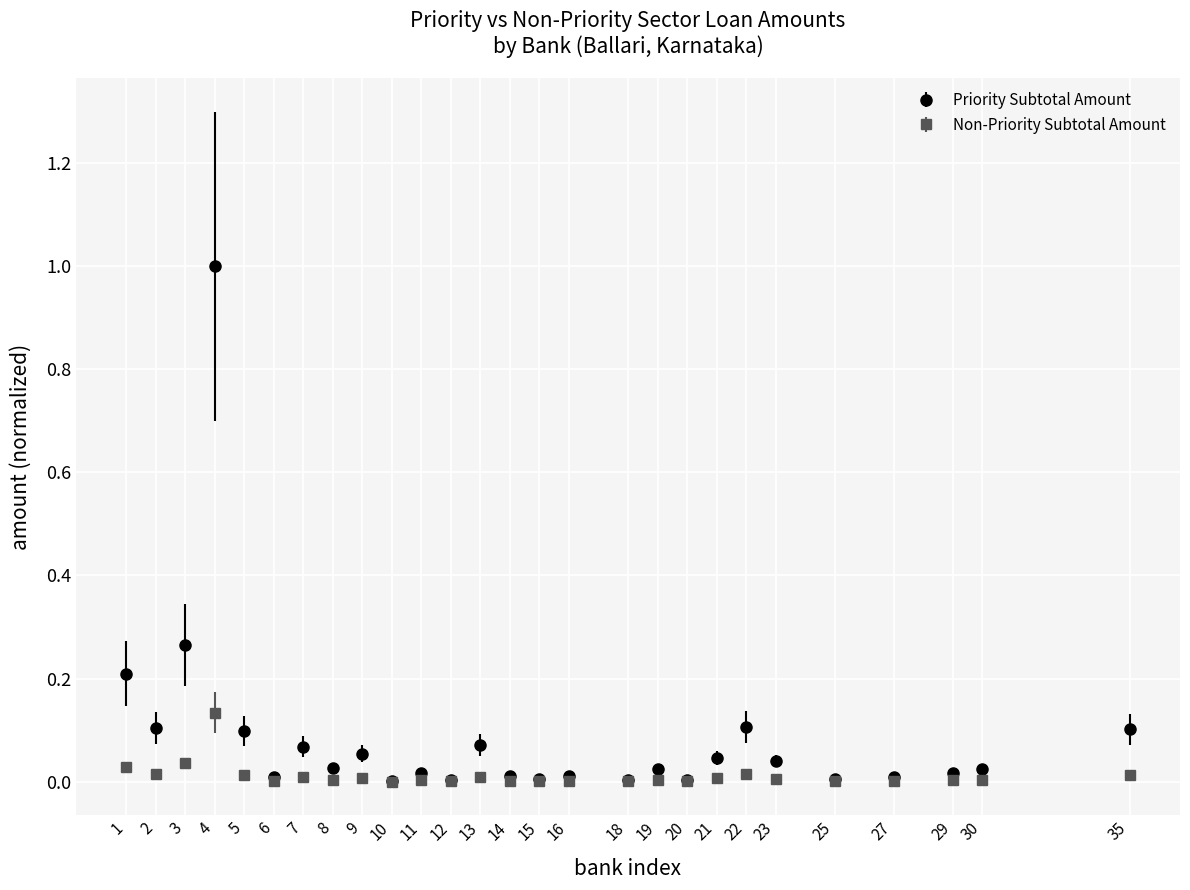

Which series changed the most between 4 and 10?

Priority Subtotal Amount